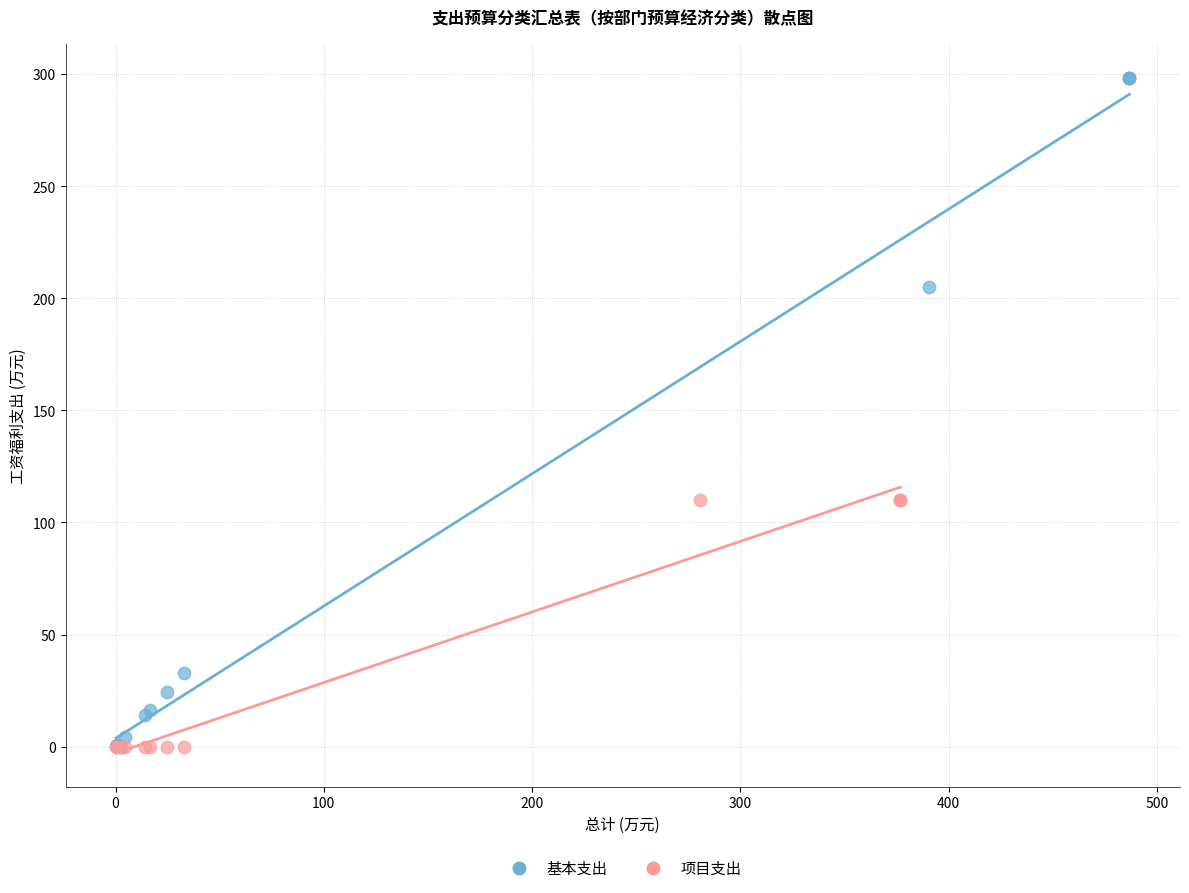

Which series has the largest Y range (max minus min)?

基本支出